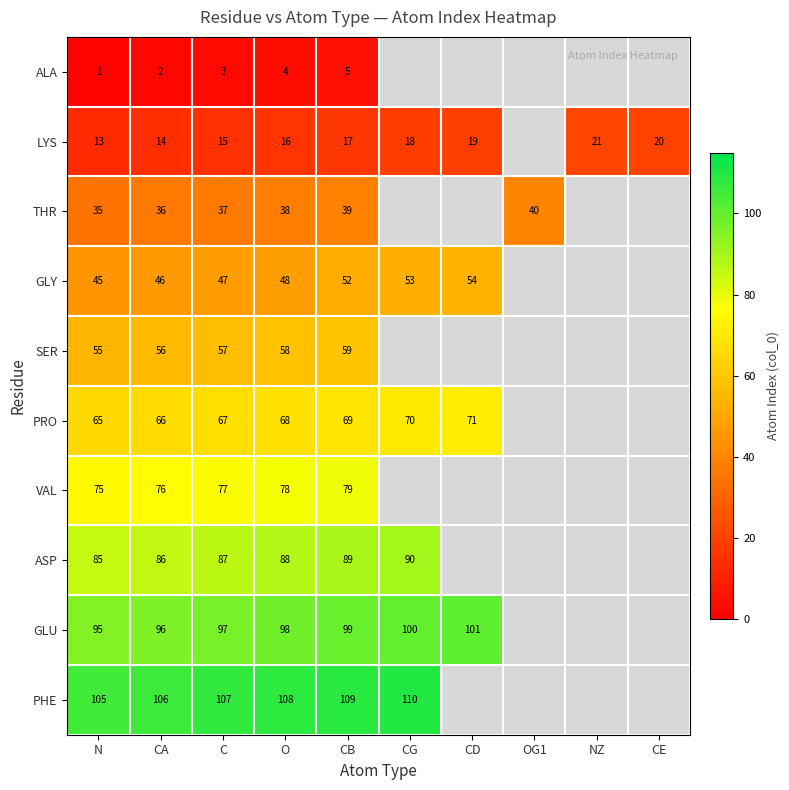

The value of ASP at CG is 49. True or false?

False